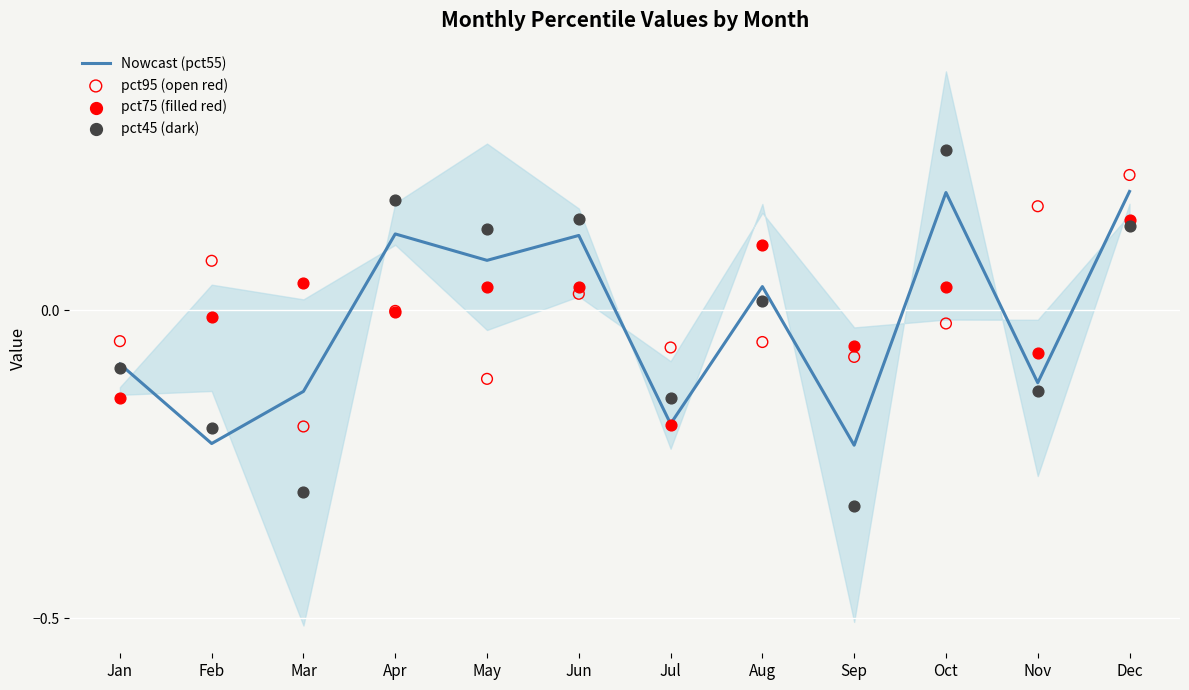

Which series contains the highest Y value?

pct45 (dark)